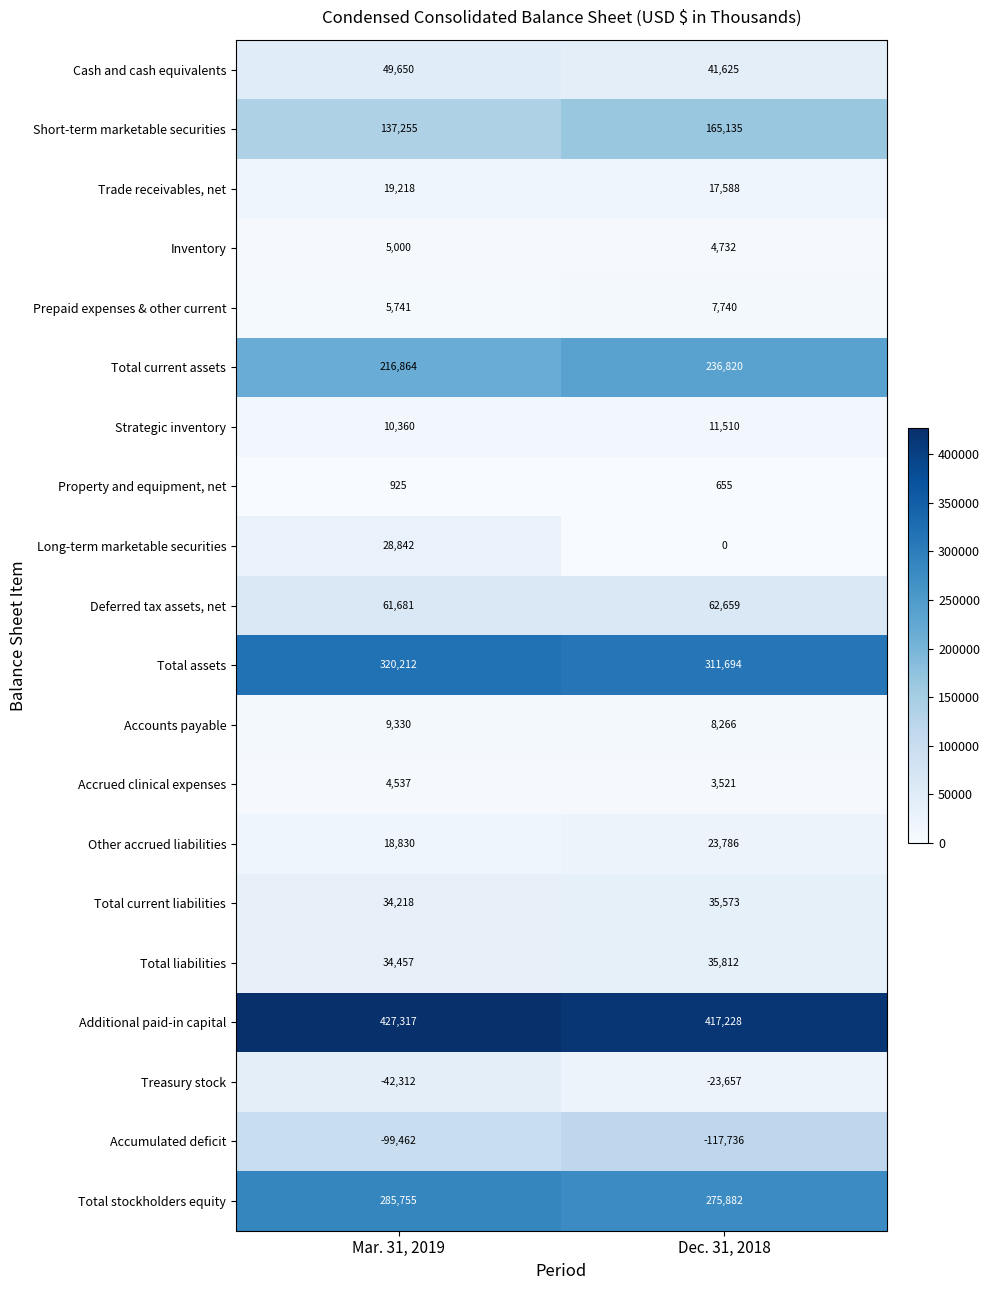

What is the spread (max minus min) of values at Mar. 31, 2019?

526779